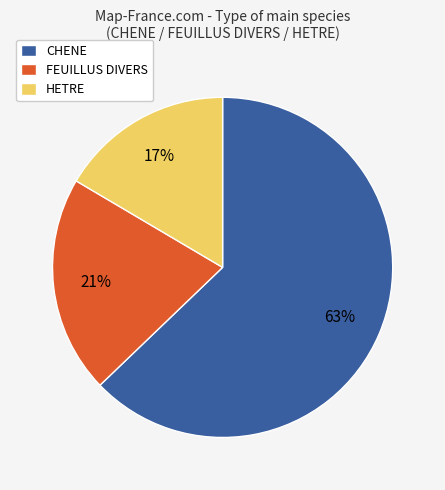

To the nearest percent, what is the difference between the largest and smallest slice percentages?

46%